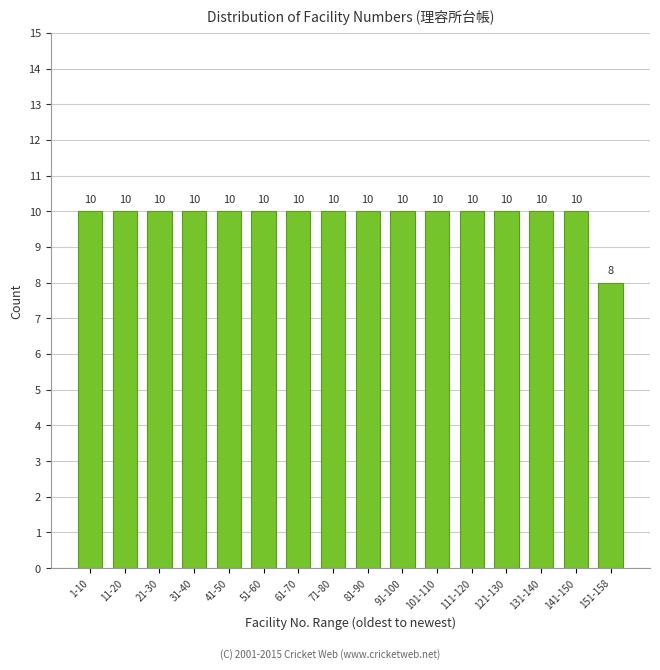

Reading left to right, list all the values displayed in this chart.

1-10=10	11-20=10	21-30=10	31-40=10	41-50=10	51-60=10	61-70=10	71-80=10	81-90=10	91-100=10	101-110=10	111-120=10	121-130=10	131-140=10	141-150=10	151-158=8